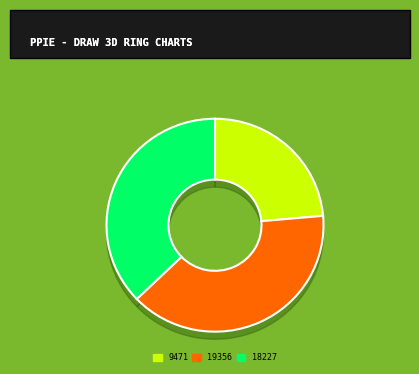

Is it true that 19356 is 25% of the pie?

False